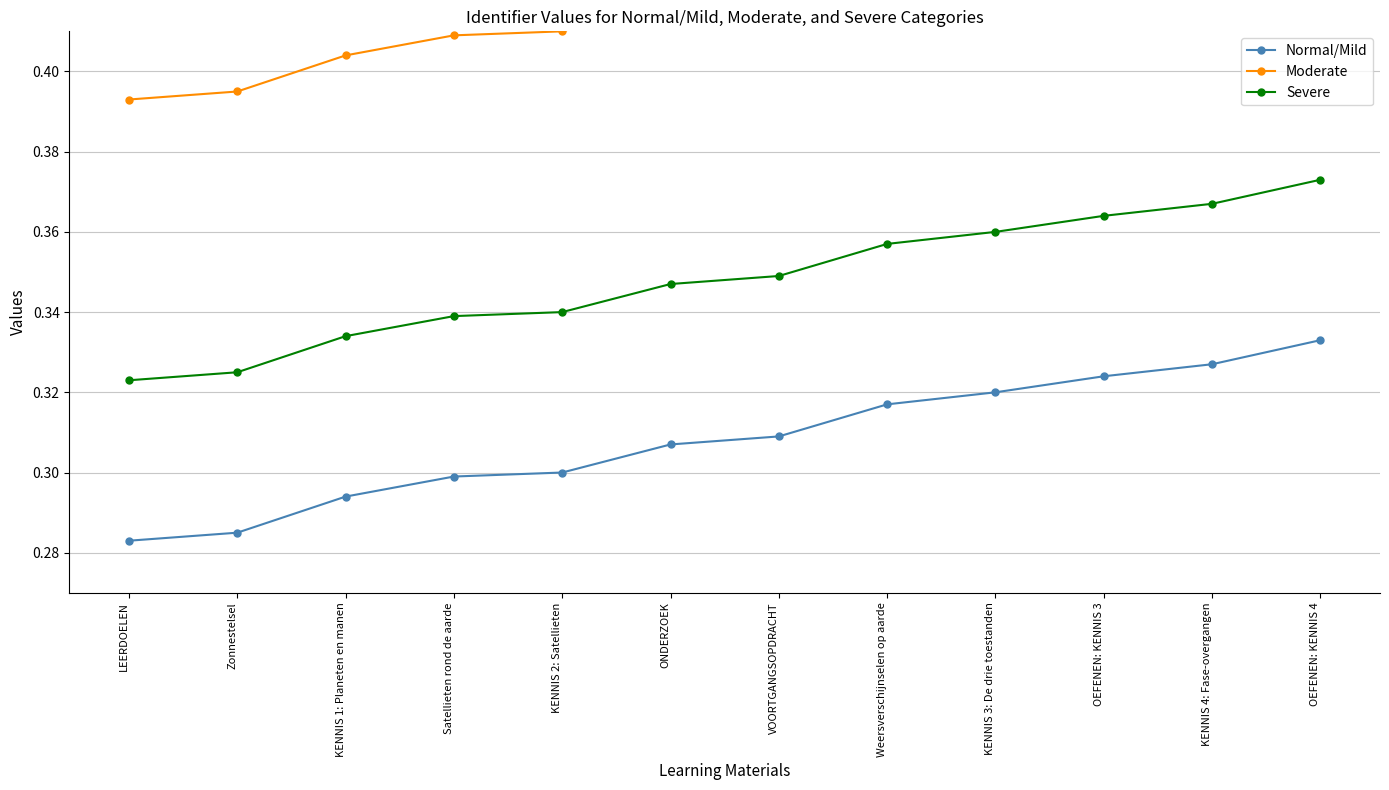

What position from the right is ONDERZOEK?

7